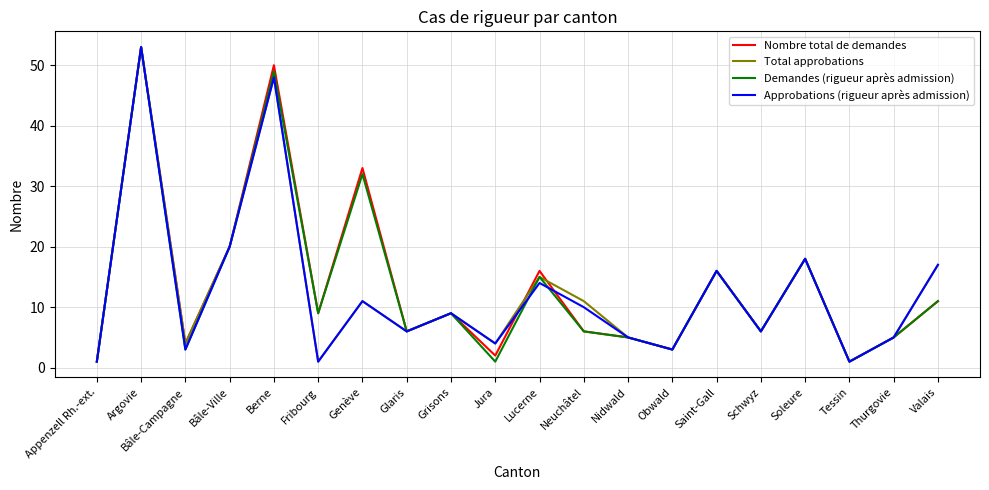

The Nombre total de demandes series shows 15 at Grisons. True or false?

False